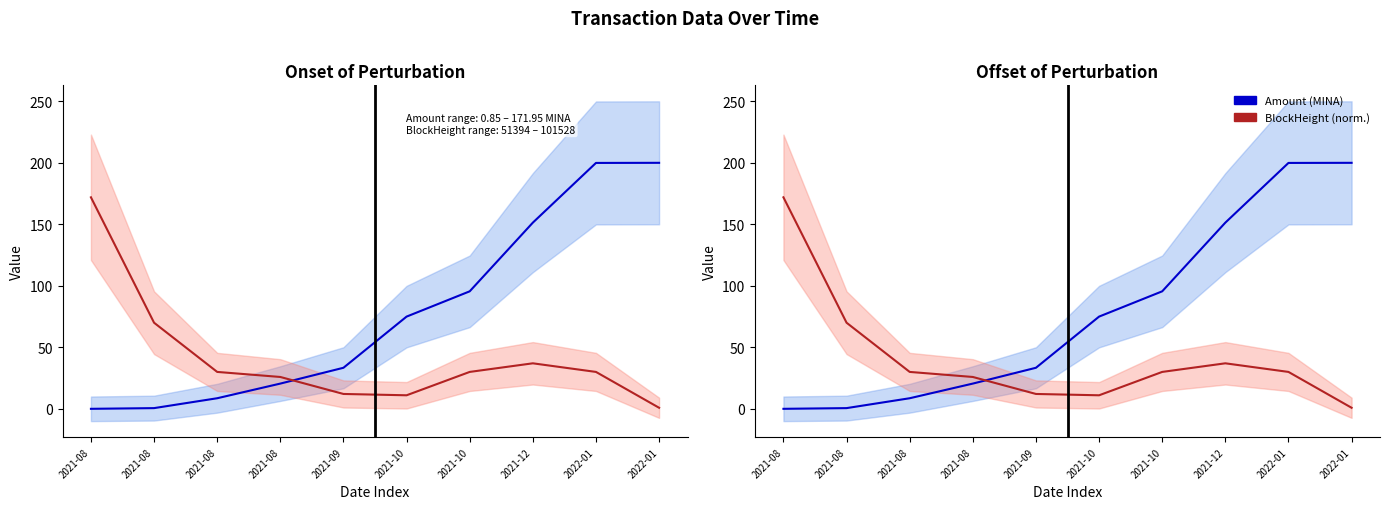

Reading left to right, transcribe all the data shown in this chart.

Amount (MINA): 0.0	0.6	8.6	20.5	33.4	75.0	95.5	151.4	199.9	200.0
BlockHeight (norm.): 172.0	70.0	30.0	25.9	12.1	11.0	30.0	37.0	30.0	0.9